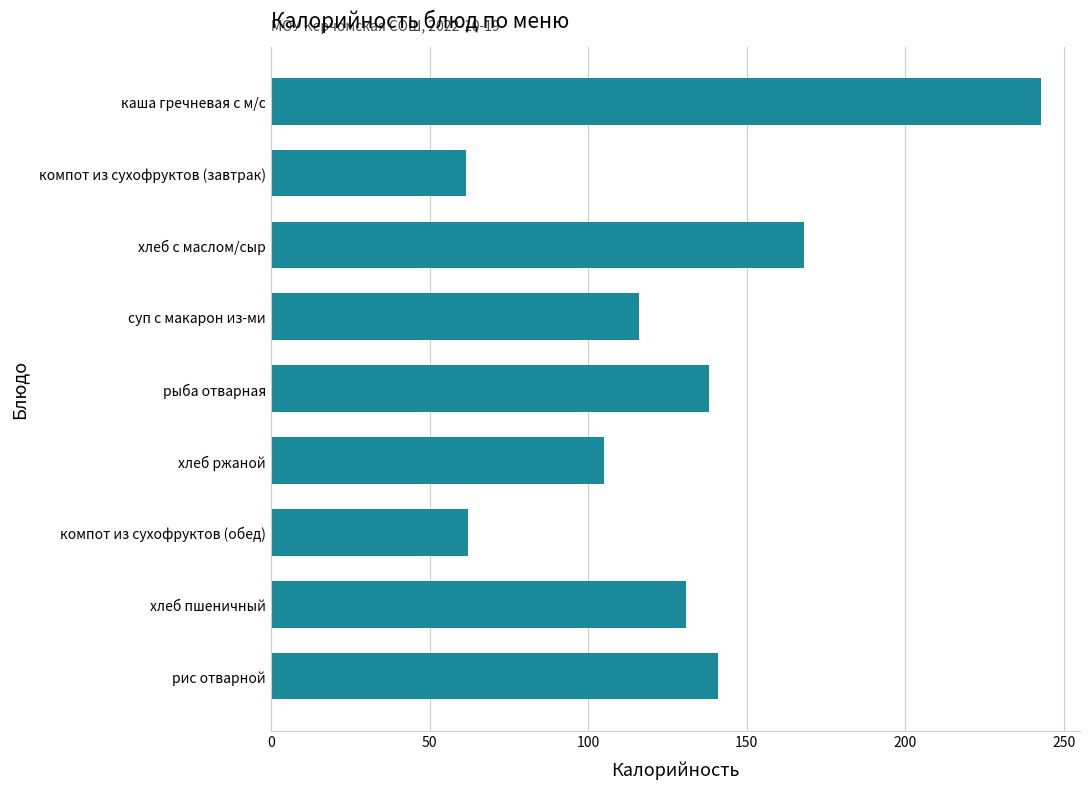

The chart shows a value of 59.2 at рис отварной. True or false?

False